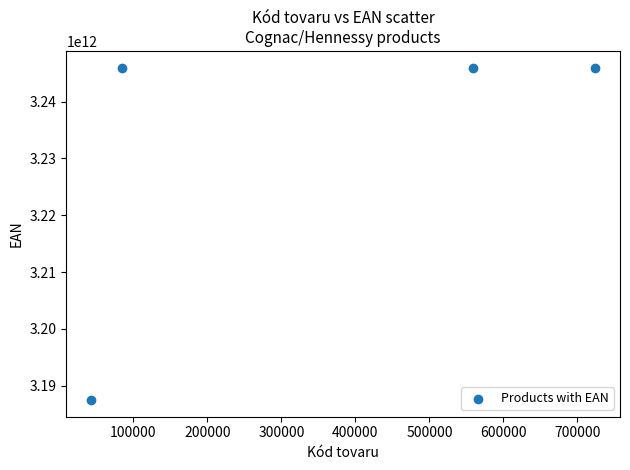

What is the range of X values (max minus min)?

680370